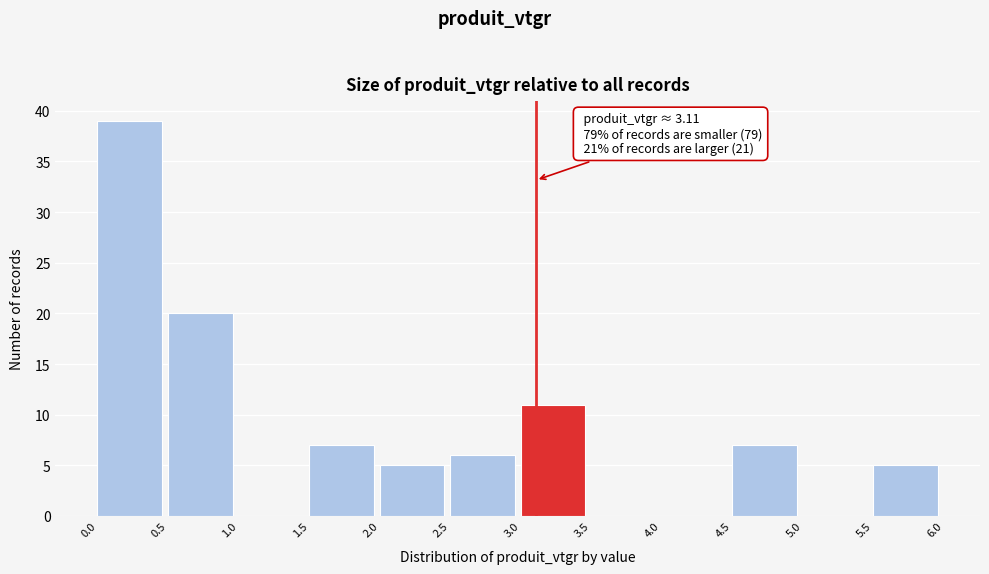

Over which range of the x-axis is the bar tallest?

0.0 to 0.5